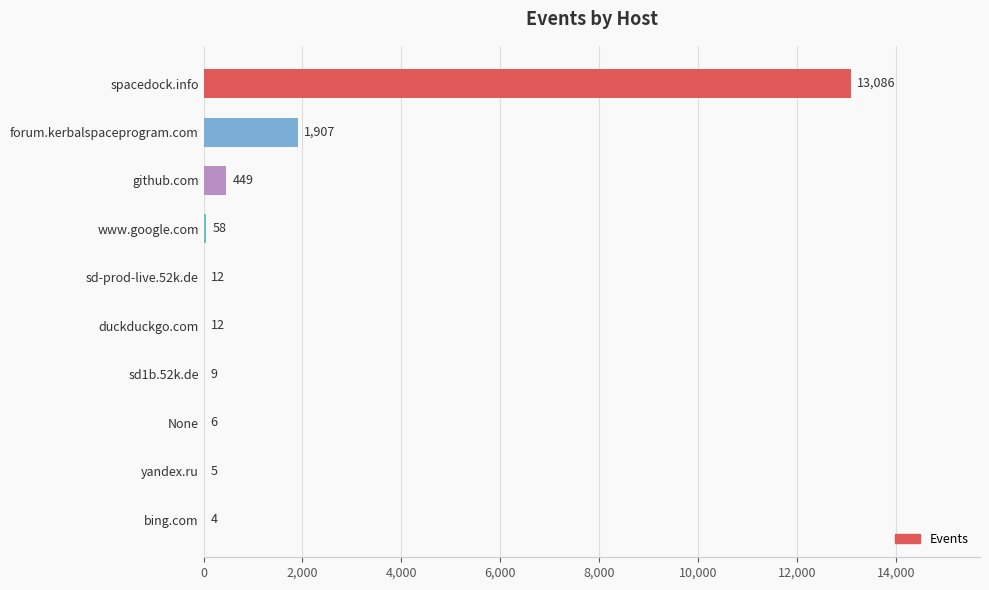

What is the maximum value shown in the chart?

13086